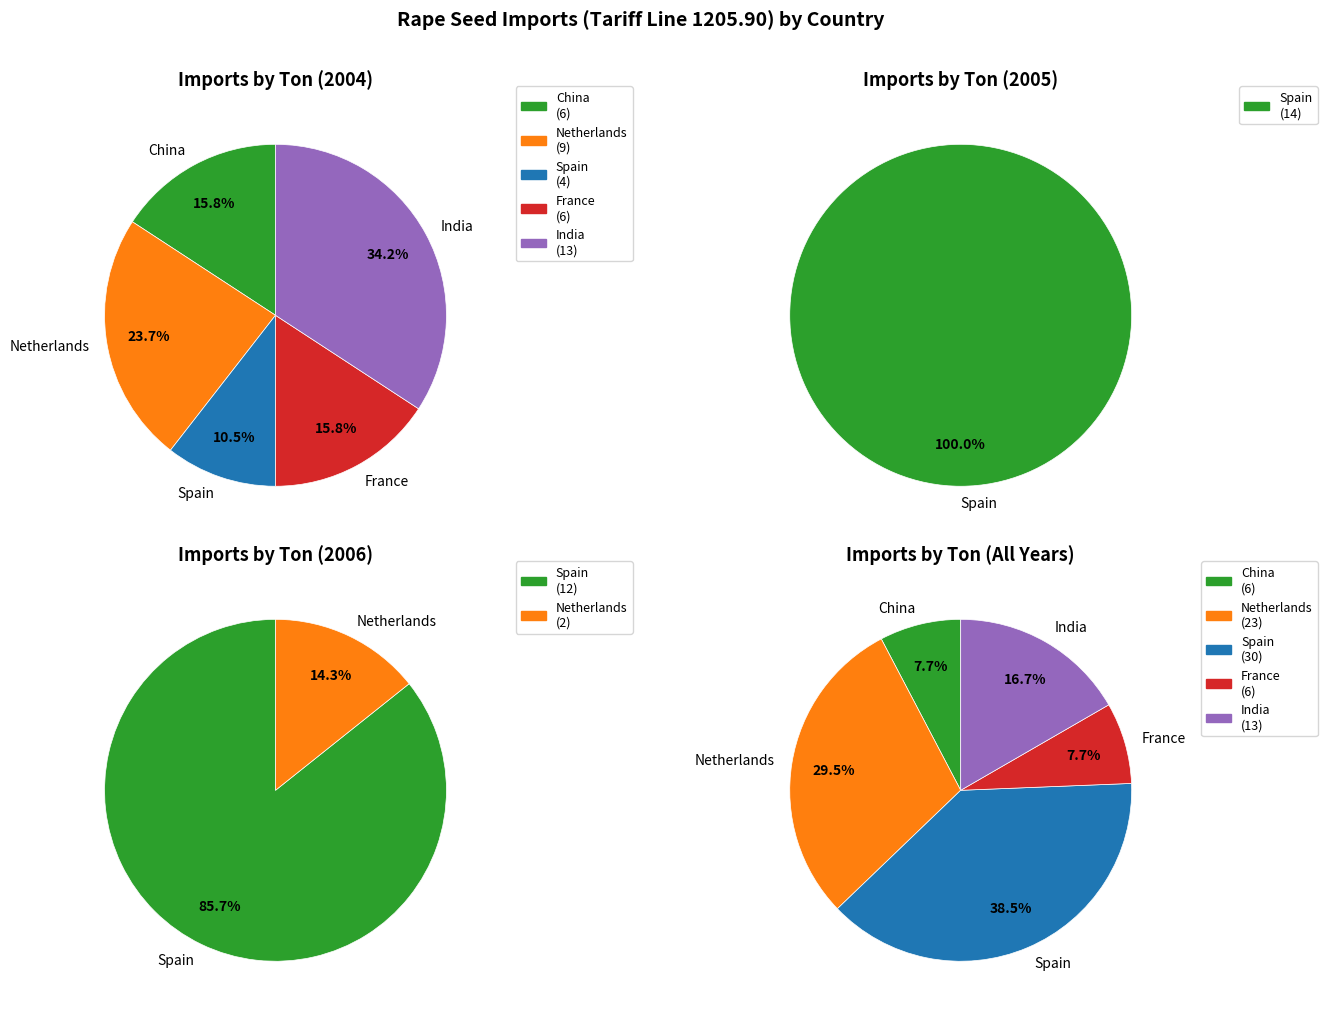

Does Australia account for over 50% of the chart?

No